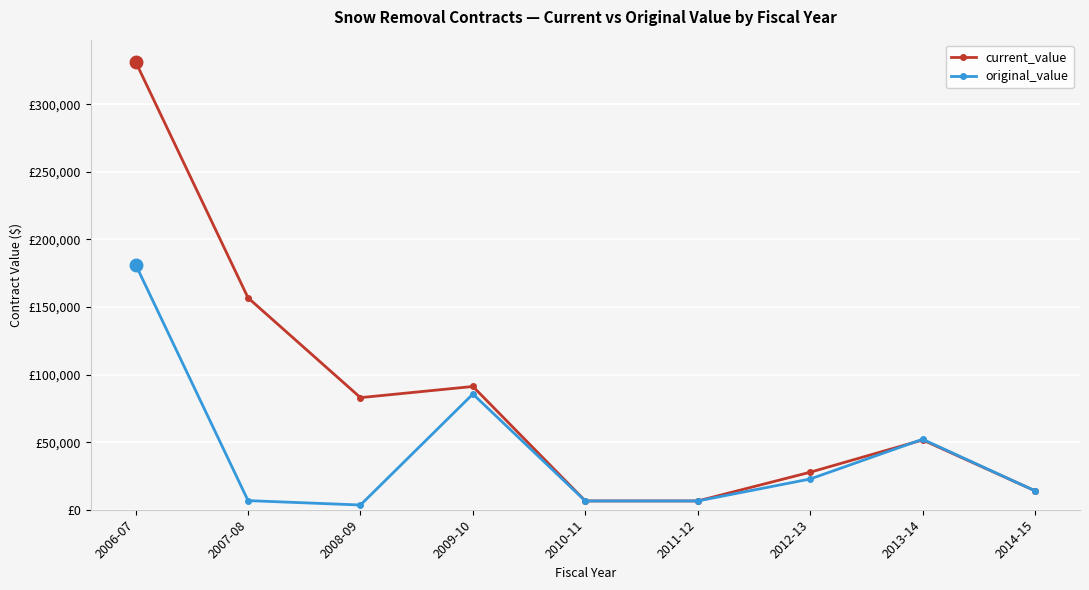

Which series changed the most between 2007-08 and 2010-11?

current_value